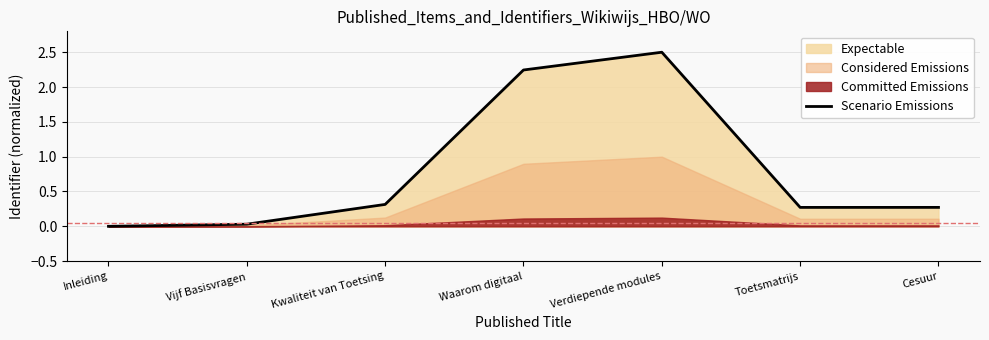

The value at Vijf Basisvragen is 0.0. True or false?

False